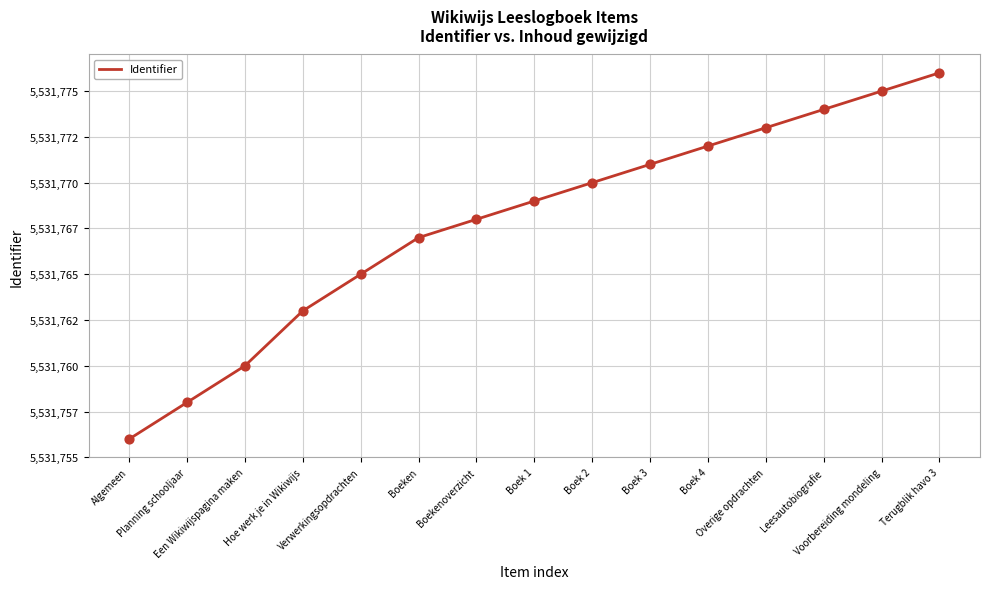

Which has a higher value, Boek 4 or Terugblik havo 3?

Terugblik havo 3